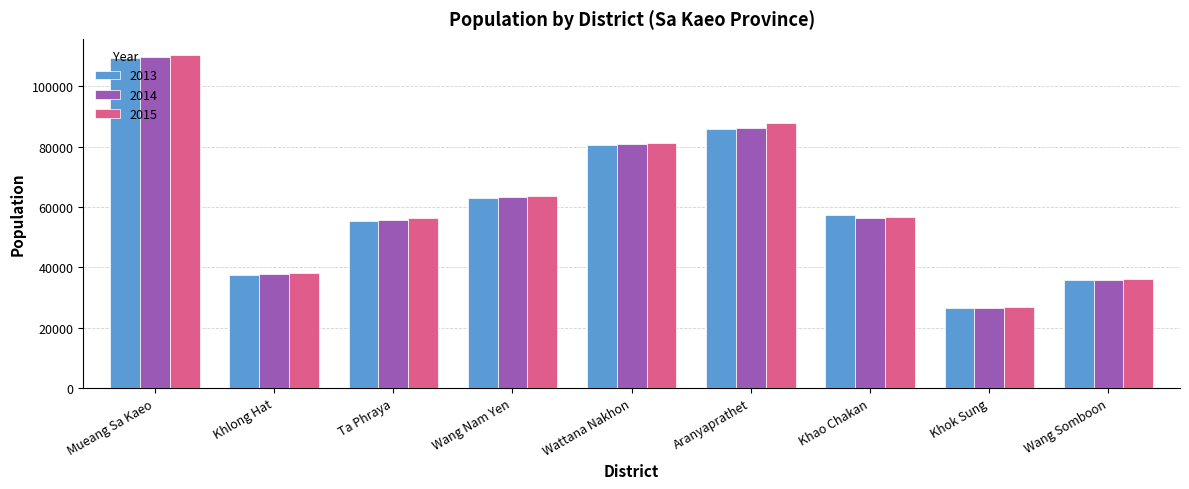

What is the label of the 1st bar from the right?

Wang Somboon